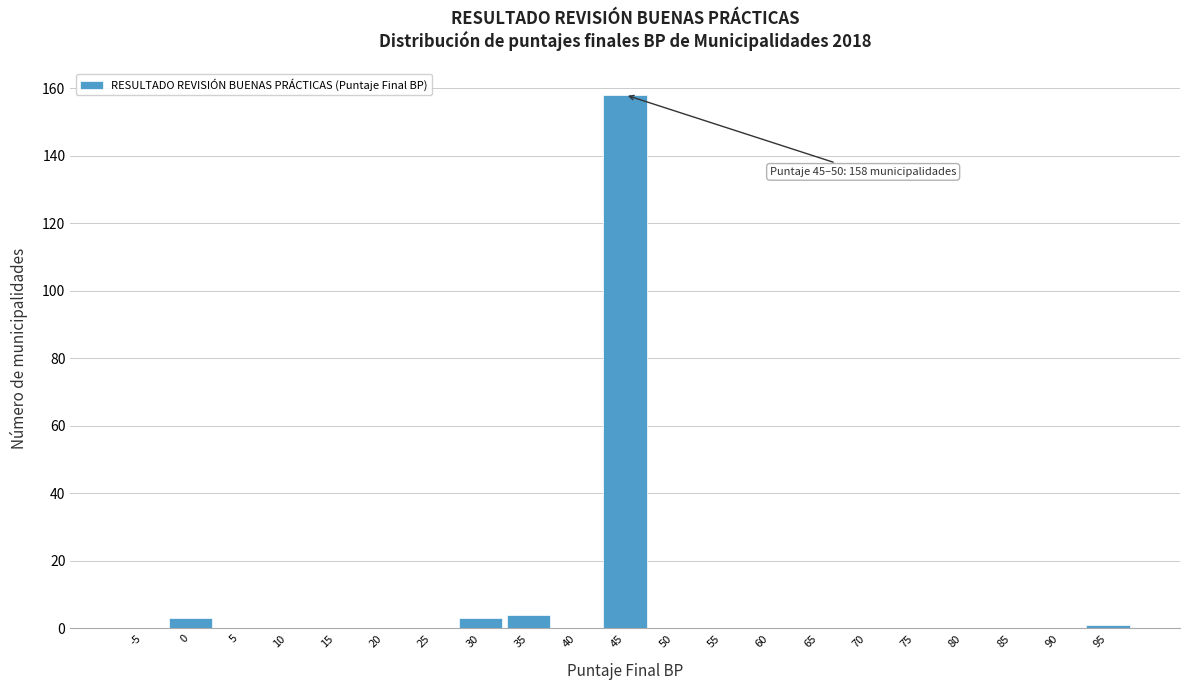

Reading left to right, what are all the values shown in this chart?

-5=0	0=3	5=0	10=0	15=0	20=0	25=0	30=3	35=4	40=0	45=158	50=0	55=0	60=0	65=0	70=0	75=0	80=0	85=0	90=0	95=1